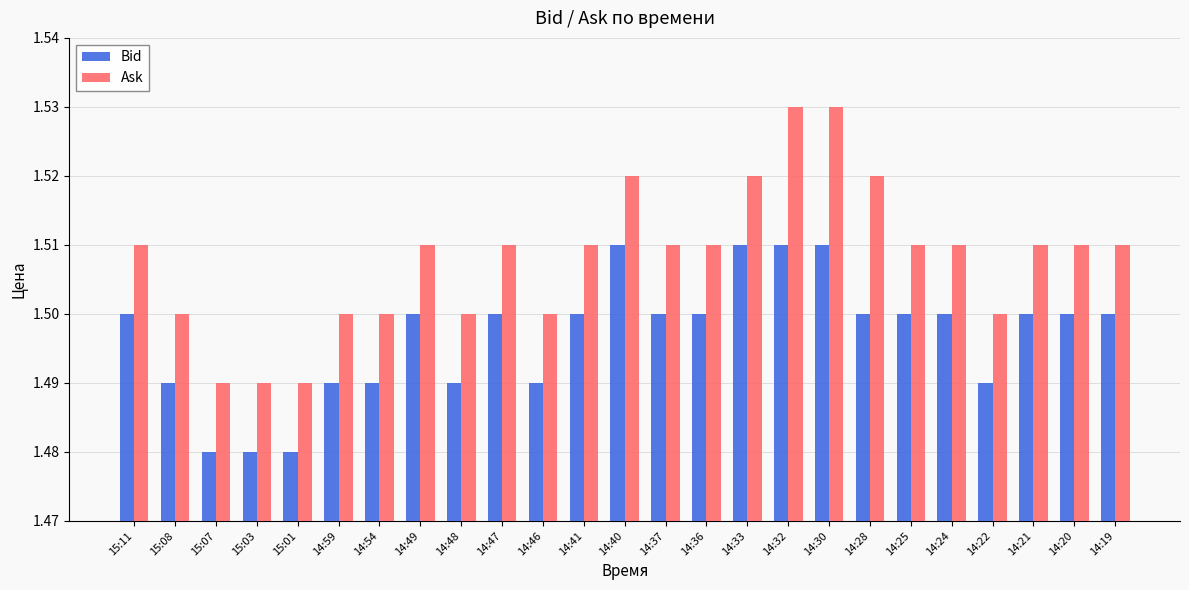

The Ask series shows 1.5 at 14:33. True or false?

True